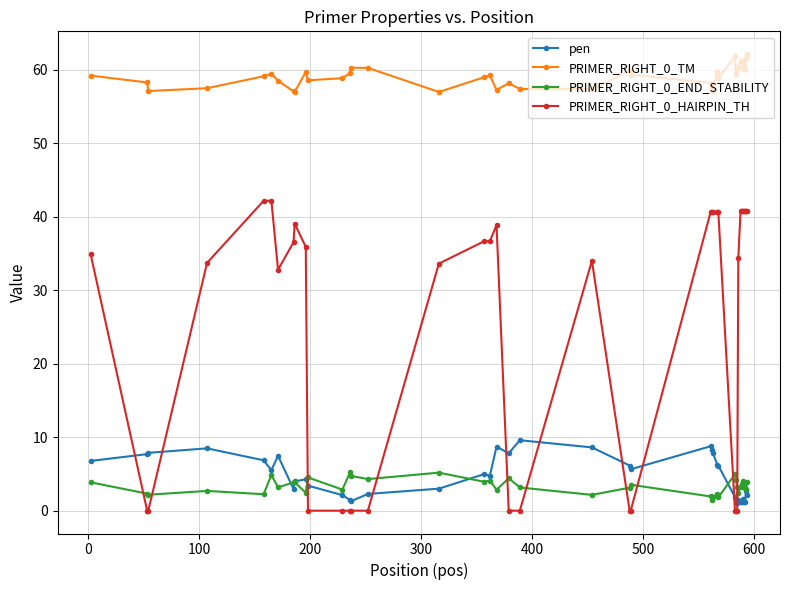

True or false: PRIMER_RIGHT_0_HAIRPIN_TH and PRIMER_RIGHT_0_END_STABILITY cross at least once.

True